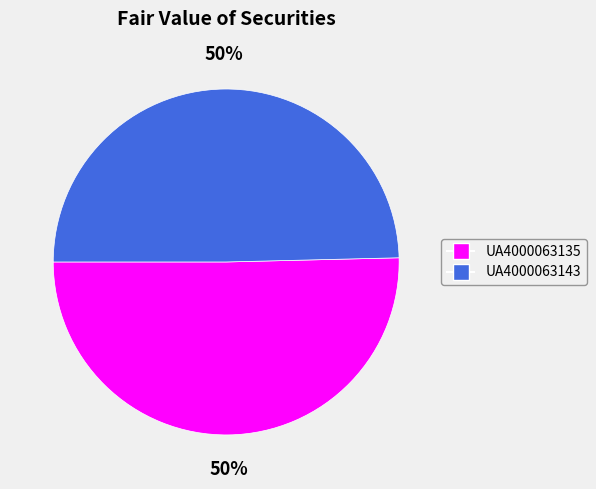

Count the number of slices in the pie.

2